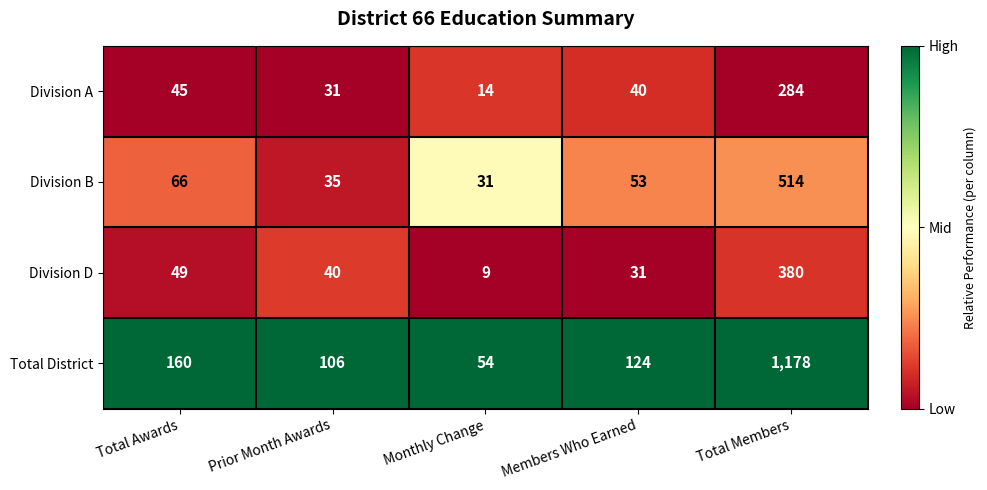

The Division A series shows 14 at Monthly Change. True or false?

True